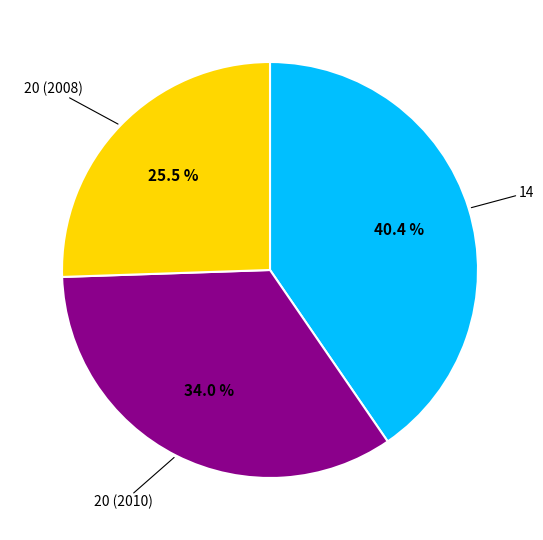

True or false: 20 (2010) accounts for 34% of the total.

True